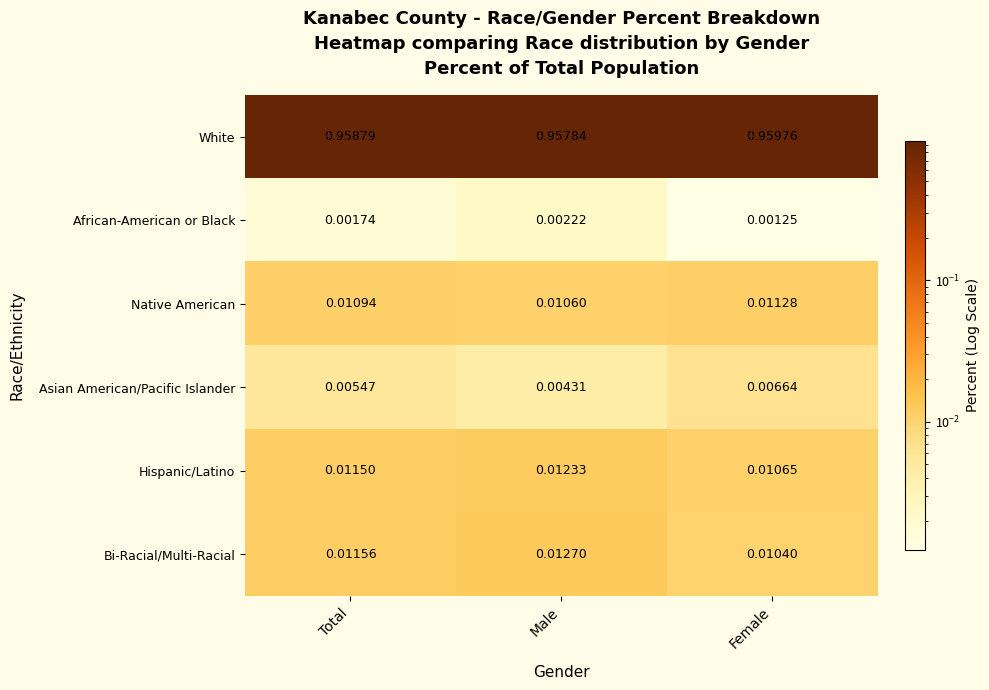

Which category has the highest value across all series?

Female